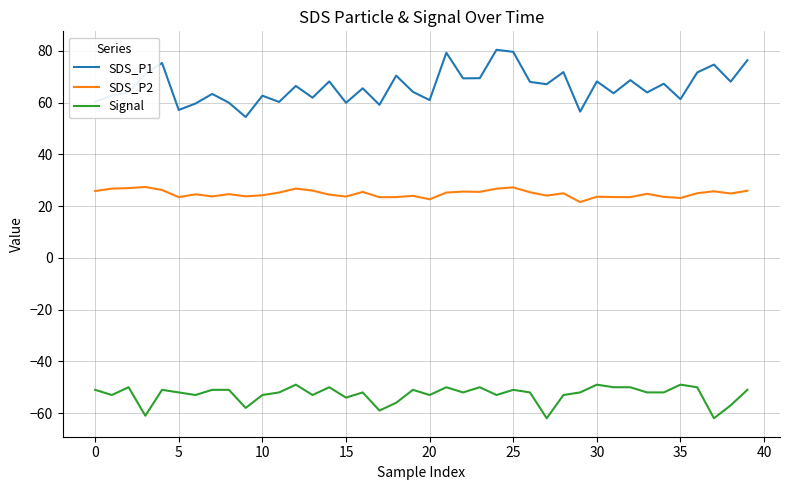

What is the smallest value displayed?

-62.0